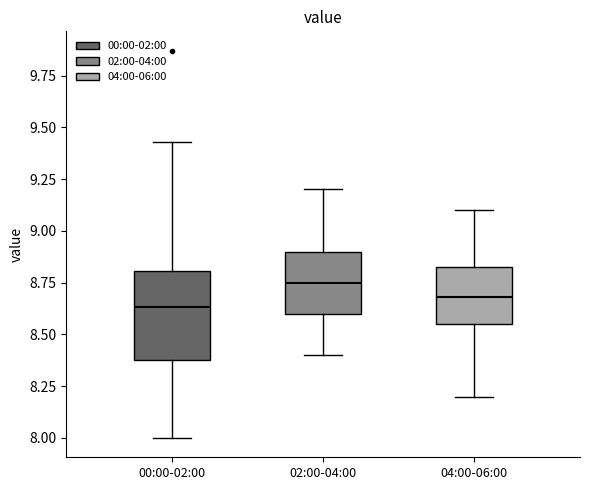

Reading left to right, read every box against the y-axis: the position of its median line, the range the box covers, and the ends of its whiskers. The values are not printed on the chart, so give them approximately, as read against the axis.

00:00-02:00: median 8.65, box 8.40 to 8.80, whiskers 8.00 to 9.45
02:00-04:00: median 8.75, box 8.60 to 8.90, whiskers 8.40 to 9.20
04:00-06:00: median 8.70, box 8.55 to 8.85, whiskers 8.20 to 9.10